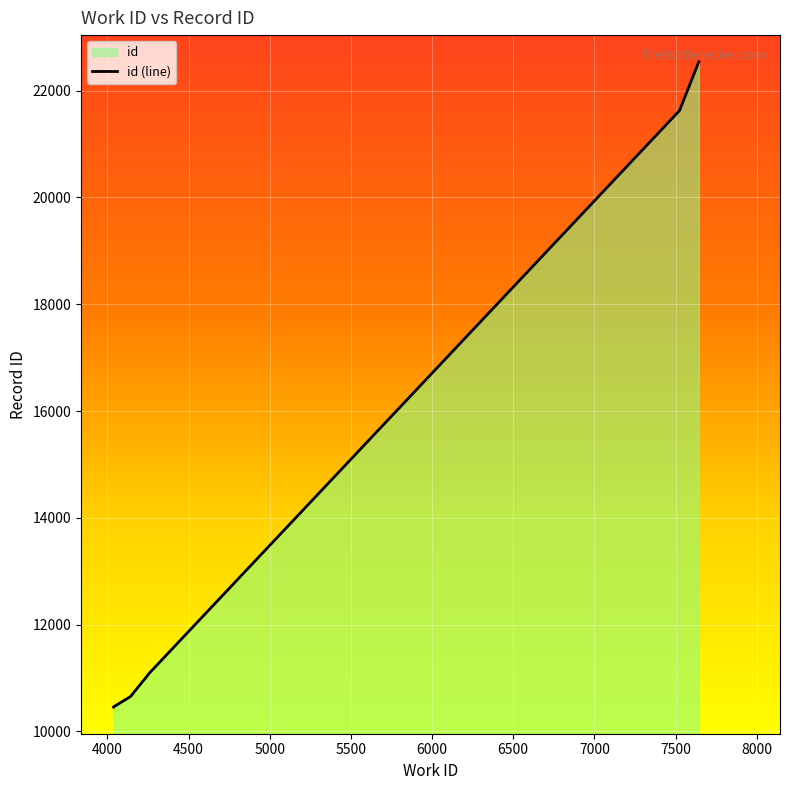

Reading left to right, list all the values displayed in this chart.

10455	10457	10650	10662	10688	10690	11074	11078	21628	22542